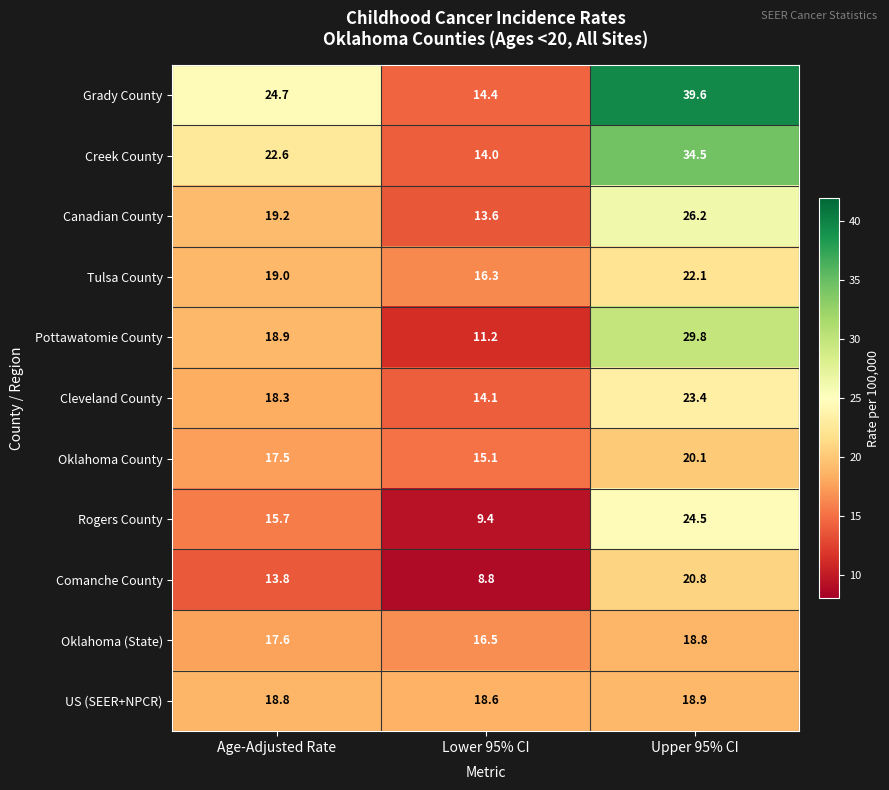

What is the difference between the highest and lowest values at Age-Adjusted Rate?

10.9